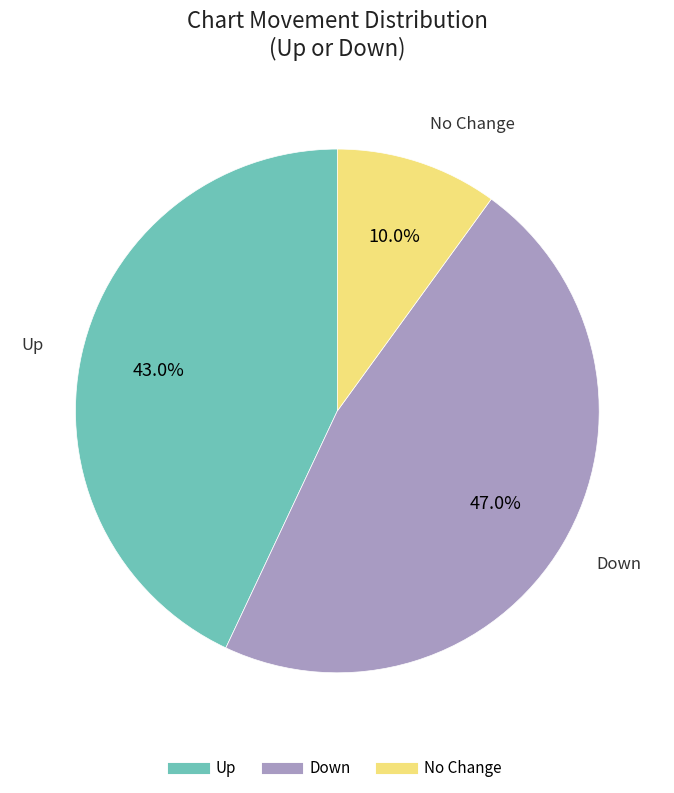

How many slices are in this pie chart?

3